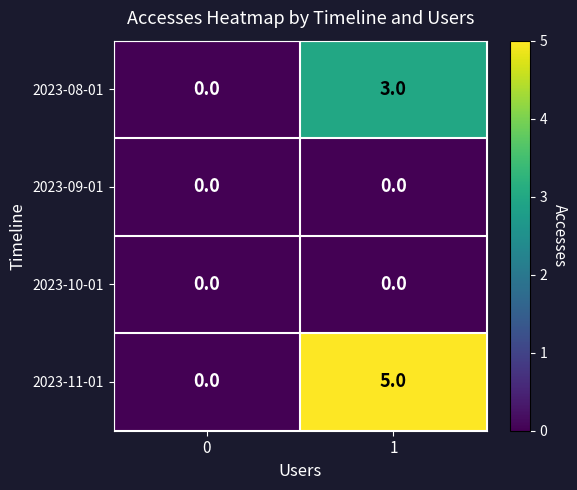

Reading right to left, list all the values displayed in this chart.

2023-08-01: 3	0
2023-09-01: 0	0
2023-10-01: 0	0
2023-11-01: 5	0